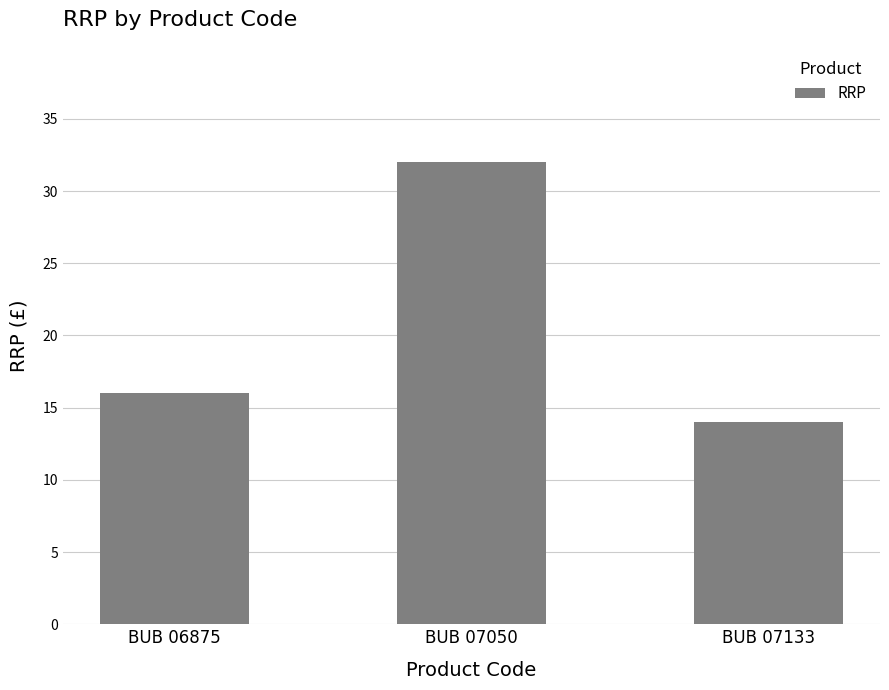

What is the sum of all values?

62.0